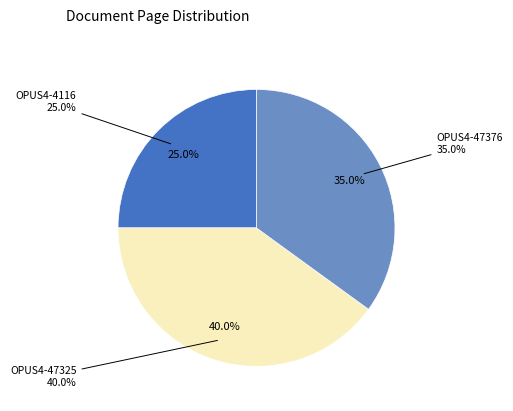

Is there a majority slice in this chart?

No